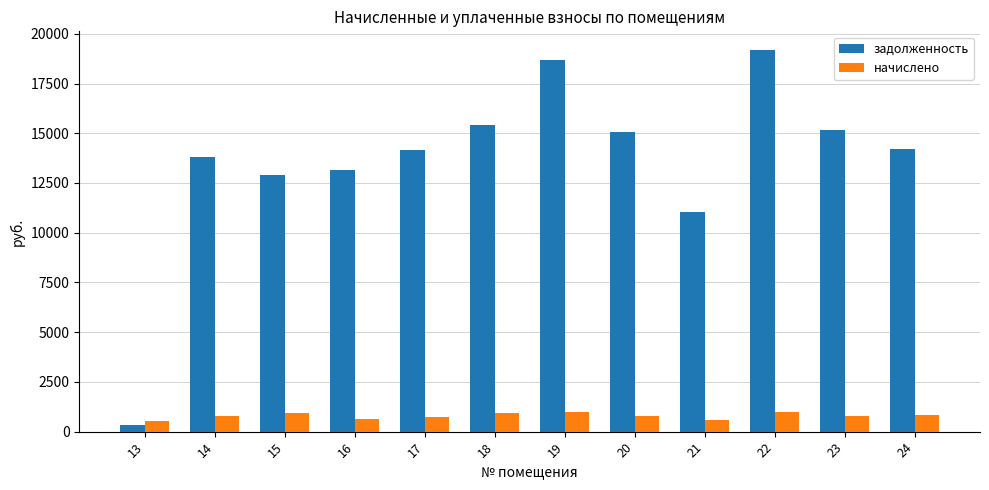

List the series in order of their overall mean, lowest first.

начислено, задолженность